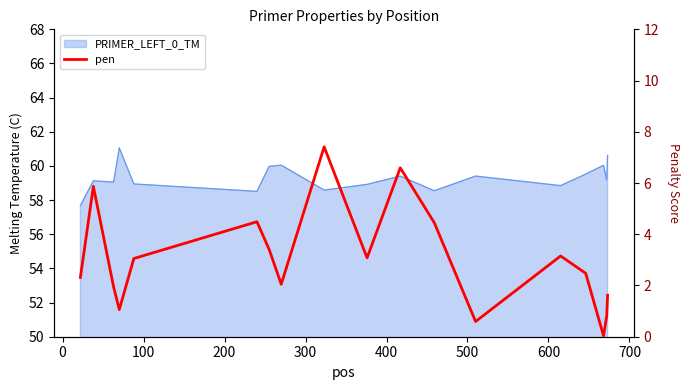

Reading left to right, extract all data points from this chart.

2.3	5.9	1.9	1.1	3.1	4.5	3.4	2.0	7.4	3.1	6.6	4.5	0.6	3.2	2.5	0.0	0.8	1.6